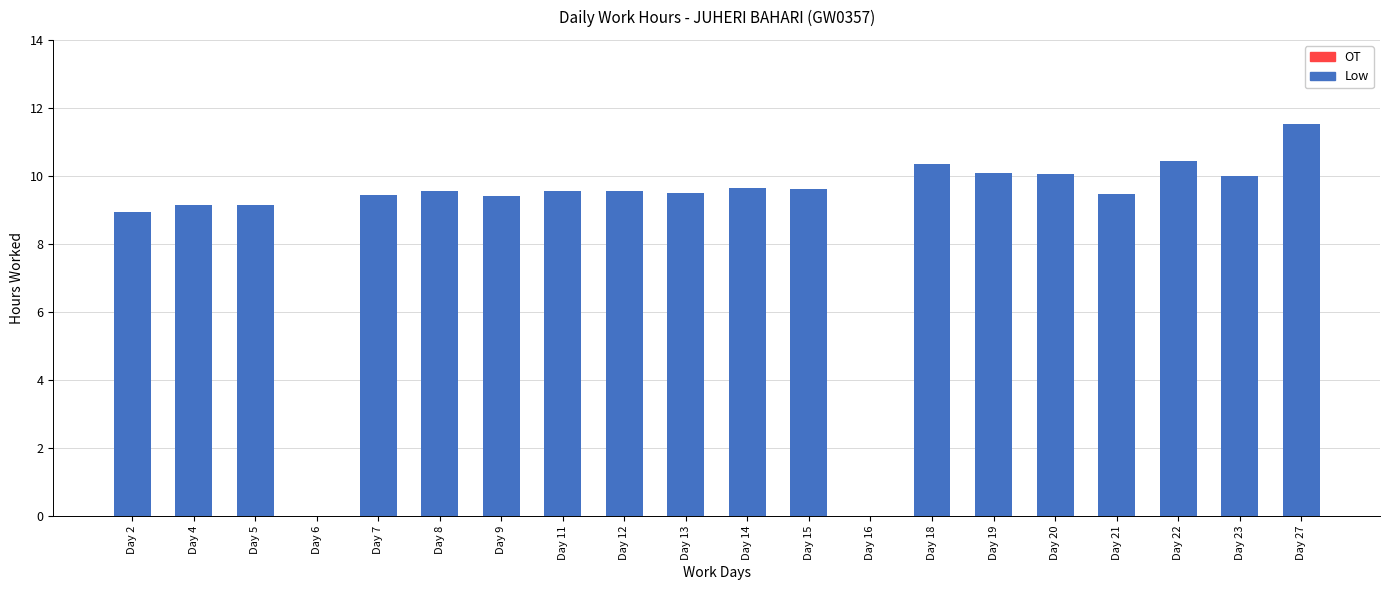

The value at Day 16 is 0.0. True or false?

True